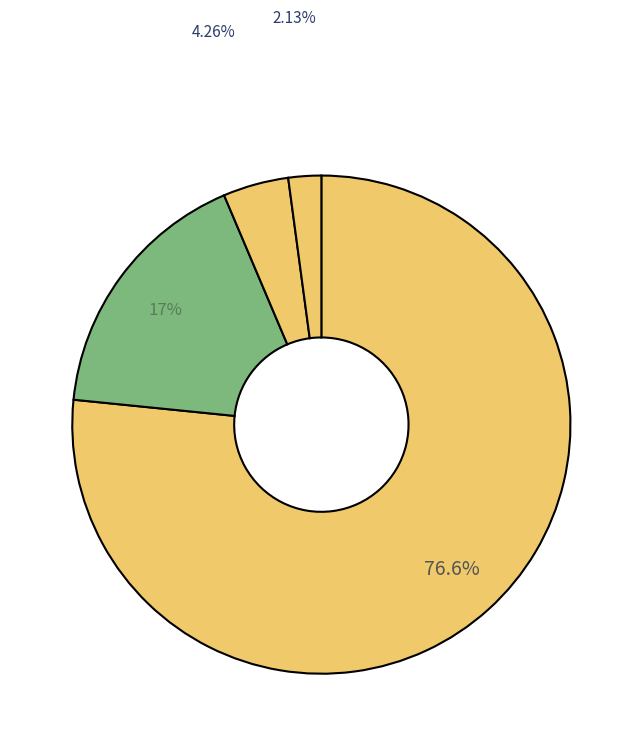

How many slices are in this pie chart?

4